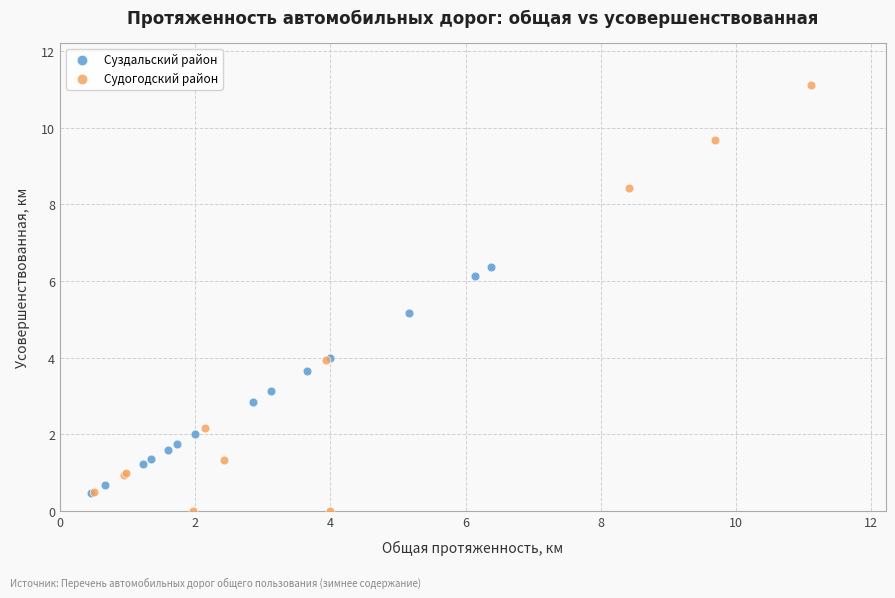

Which series reaches the maximum Y coordinate?

Судогодский район